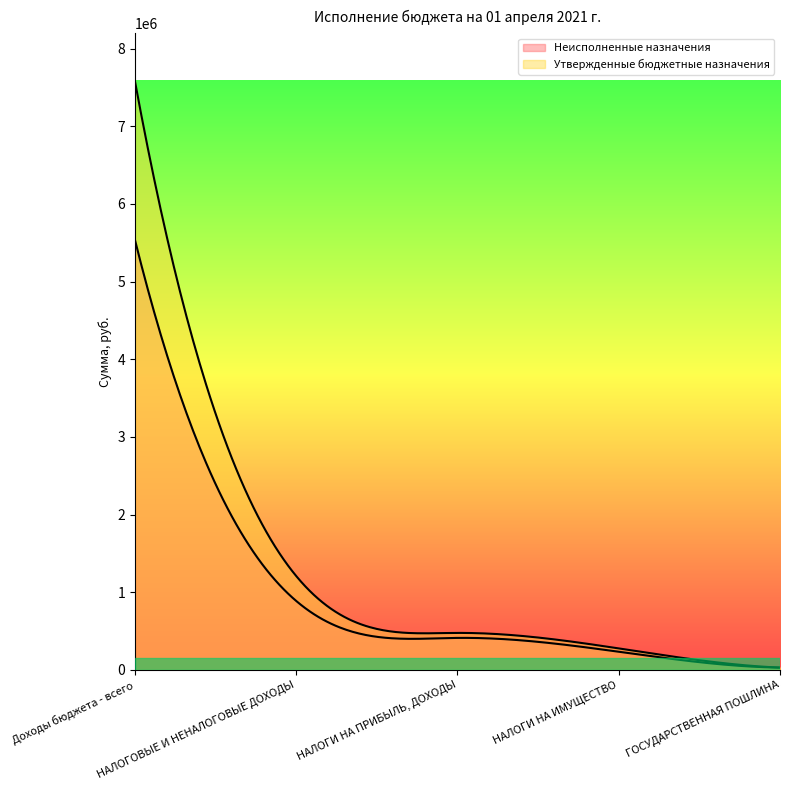

The value of Неисполненные назначения at ГОСУДАРСТВЕННАЯ ПОШЛИНА is 30000.0. True or false?

True